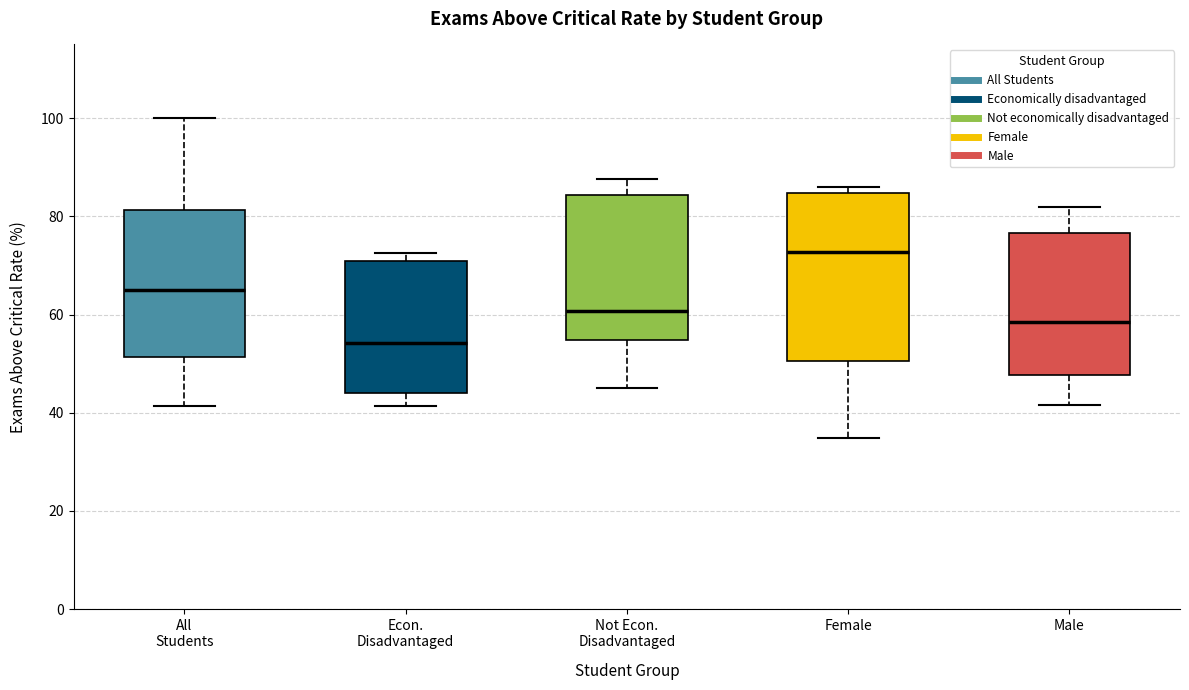

Where does the median line of the box for Econ. Disadvantaged sit on the y-axis? The values are not printed on the chart, so give them approximately, as read against the axis.

54